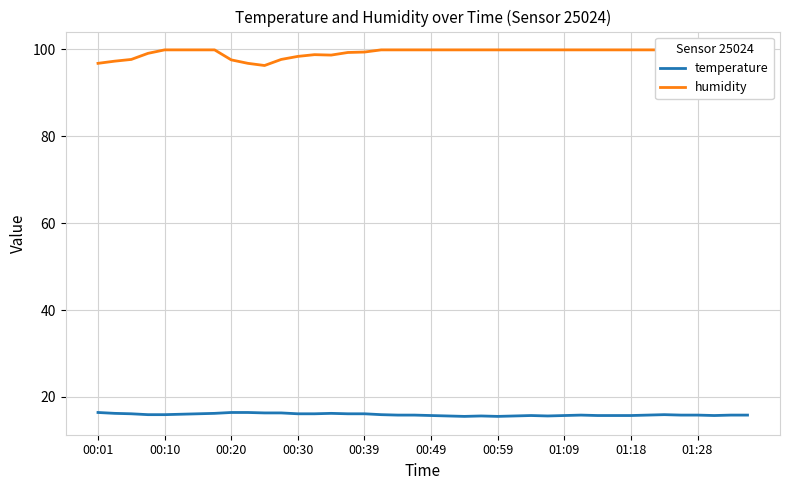

True or false: humidity has a value of 99.9 at 23.

True